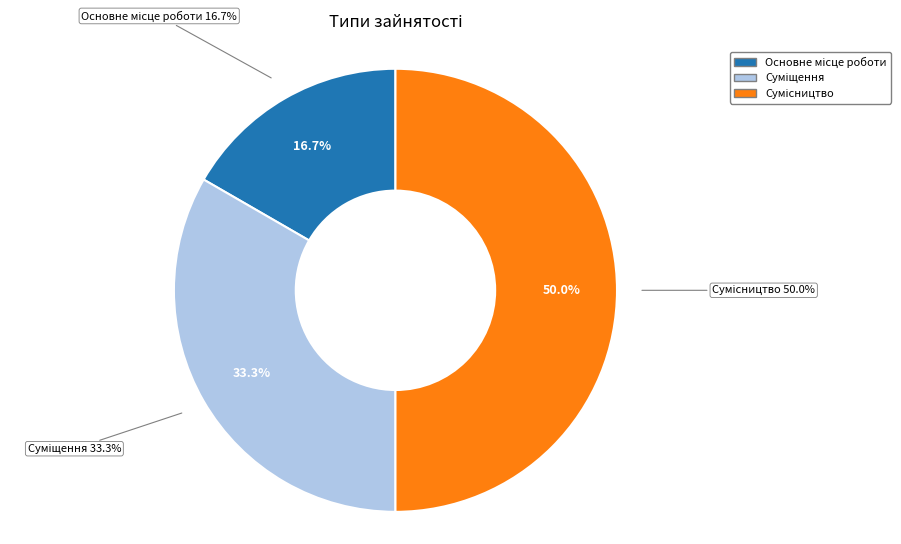

How many slices are in this pie chart?

3